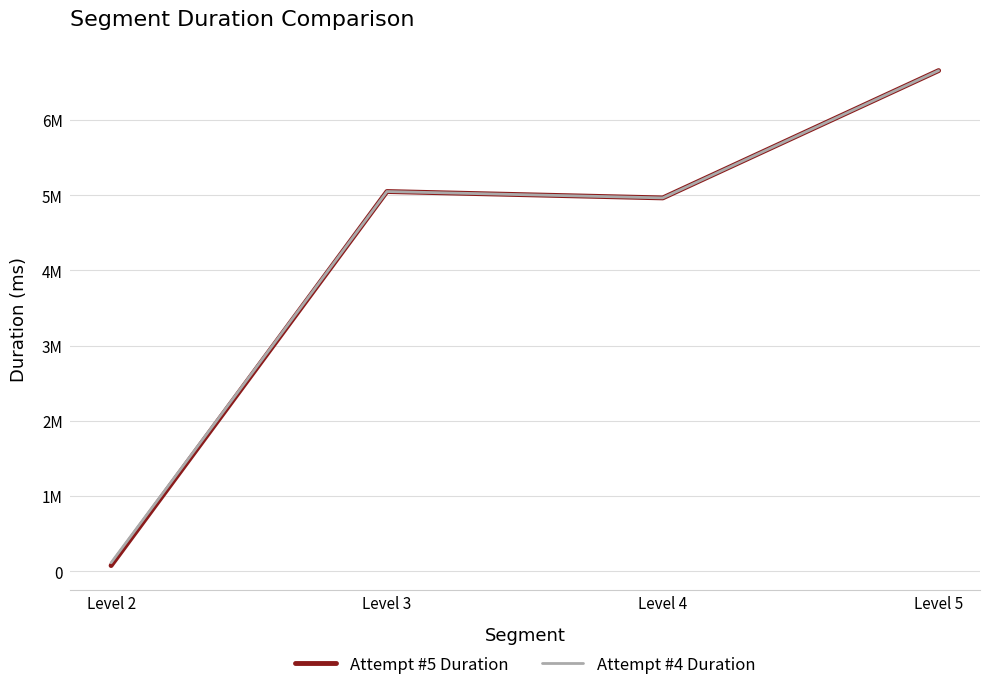

The Attempt #5 Duration series shows 7764290 at Level 3. True or false?

False